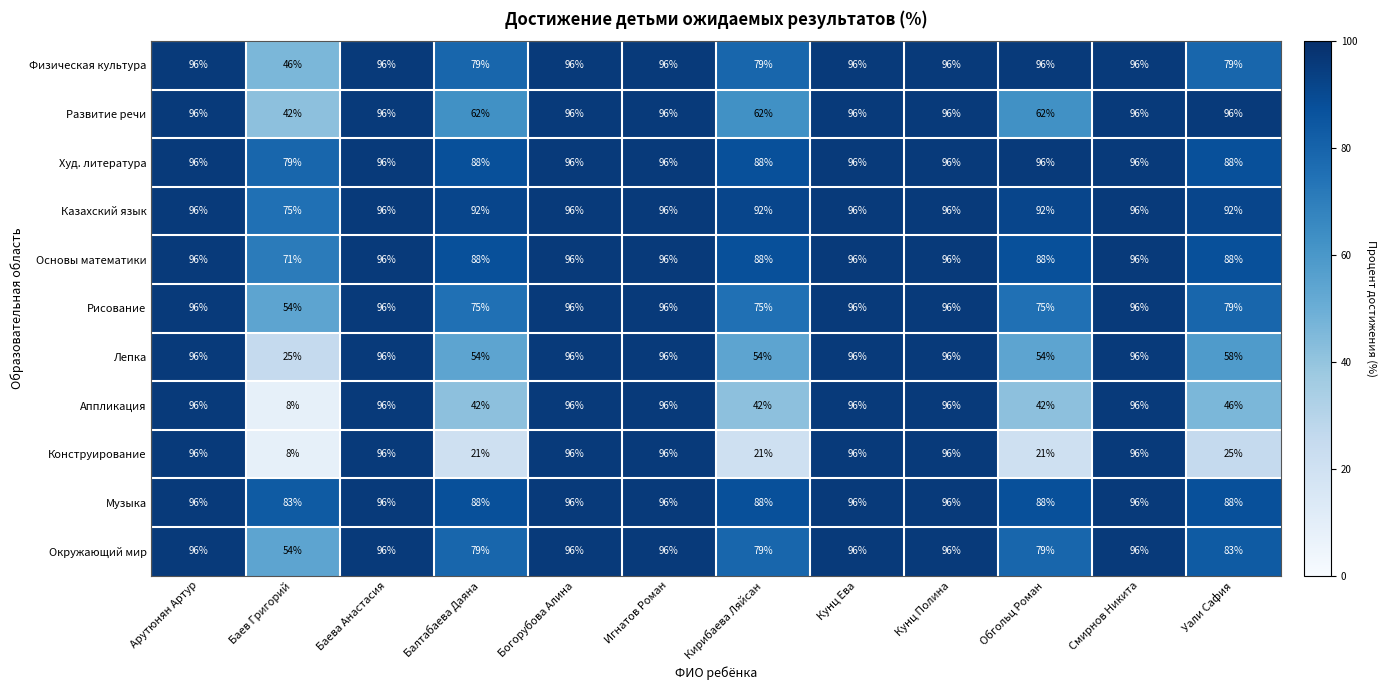

What is the average value of the Окружающий мир series?

87